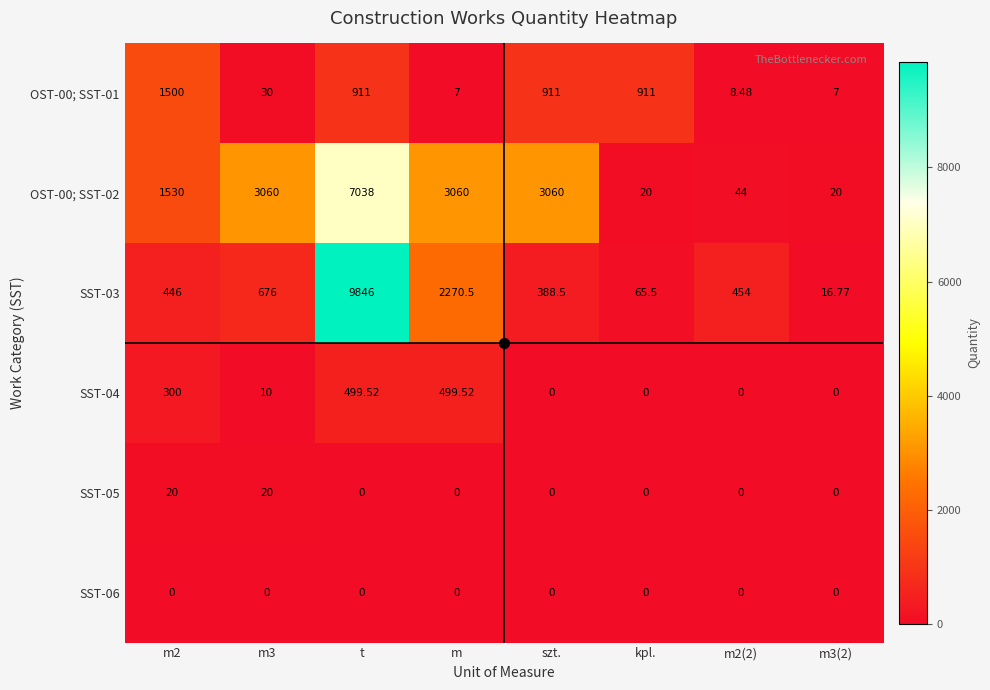

Where is SST-03 nearest to the value 4931?

m